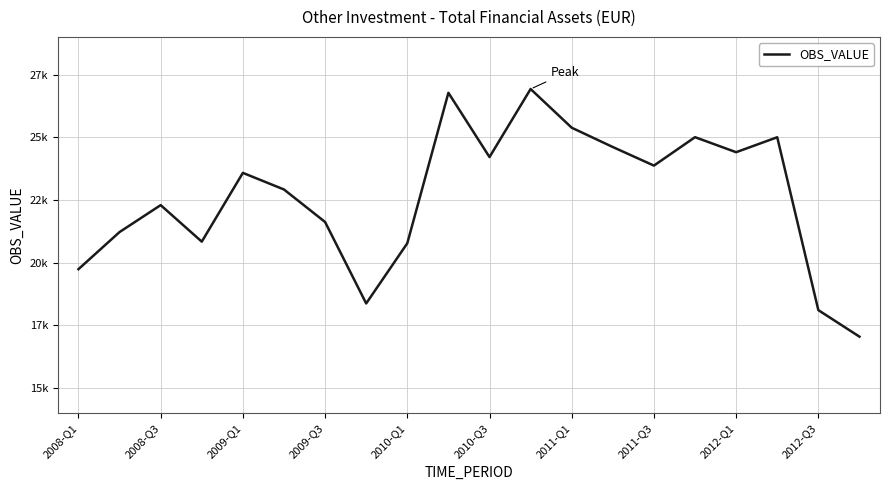

What is the minimum value shown in the chart?

17055.3